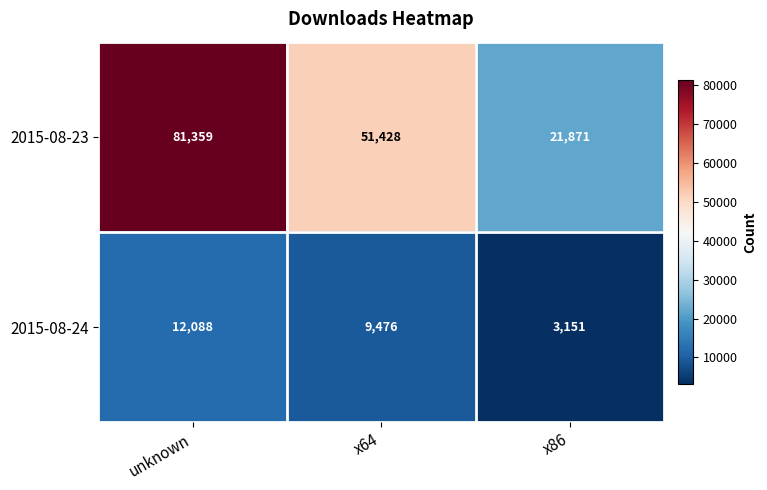

How many distinct data groups are displayed?

2